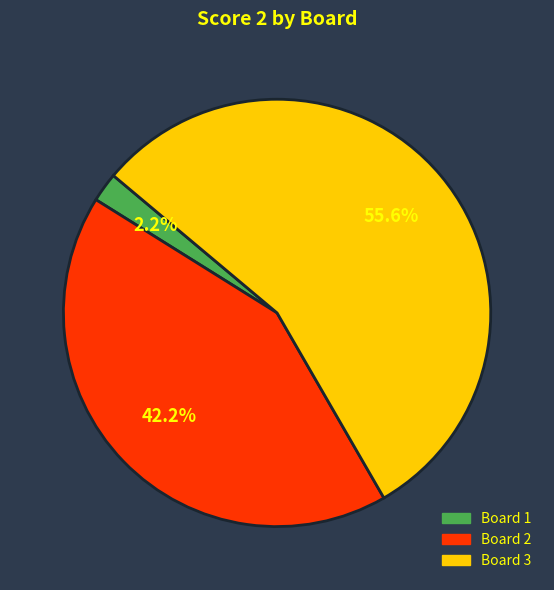

How many slices are in this pie chart?

3